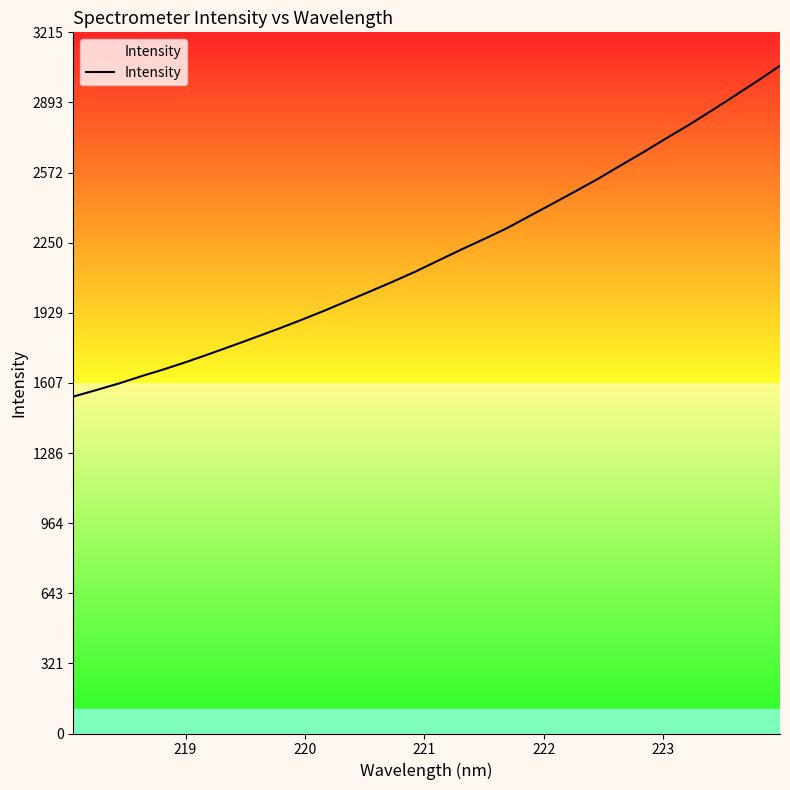

How many values are below 2168?

16